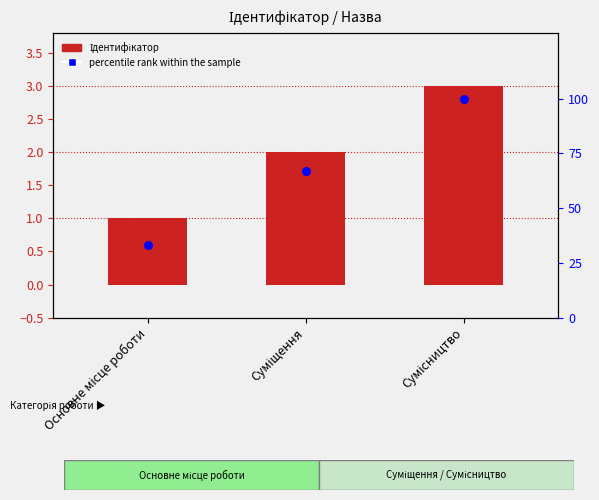

At how many categories does at least one series exceed 61?

2